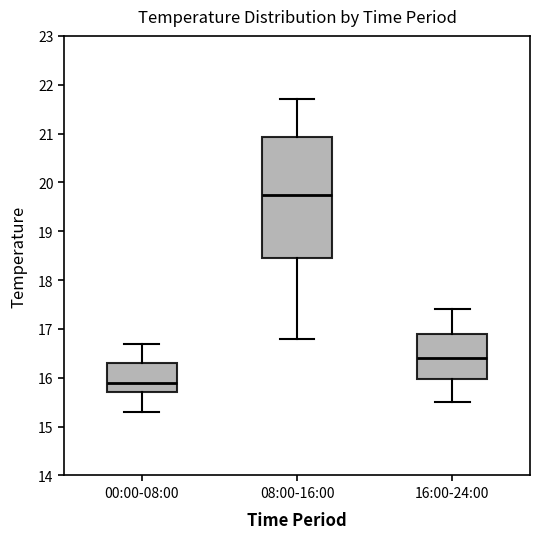

Reading left to right, transcribe this box plot: for each box, give where its median line is, the range the box spans, and where its two whiskers end, as read against the y-axis. The values are not printed on the chart, so give them approximately, as read against the axis.

00:00-08:00: median 15.9, box 15.7 to 16.3, whiskers 15.3 to 16.7
08:00-16:00: median 19.8, box 18.5 to 20.9, whiskers 16.8 to 21.7
16:00-24:00: median 16.4, box 16.0 to 16.9, whiskers 15.5 to 17.4